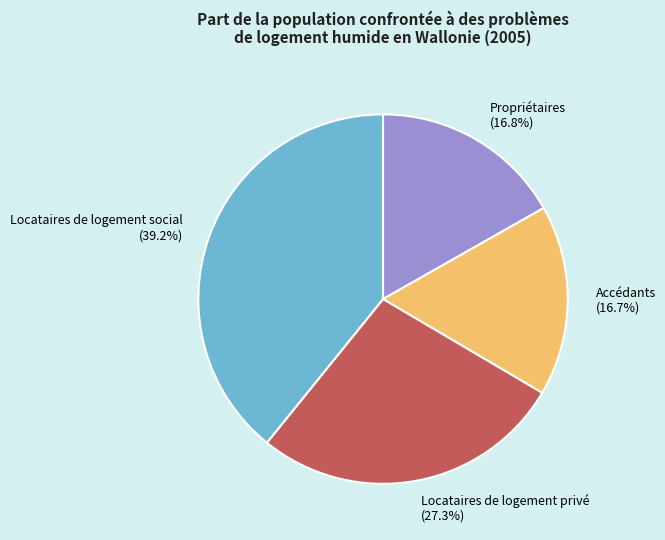

How many segments does this pie chart have?

4